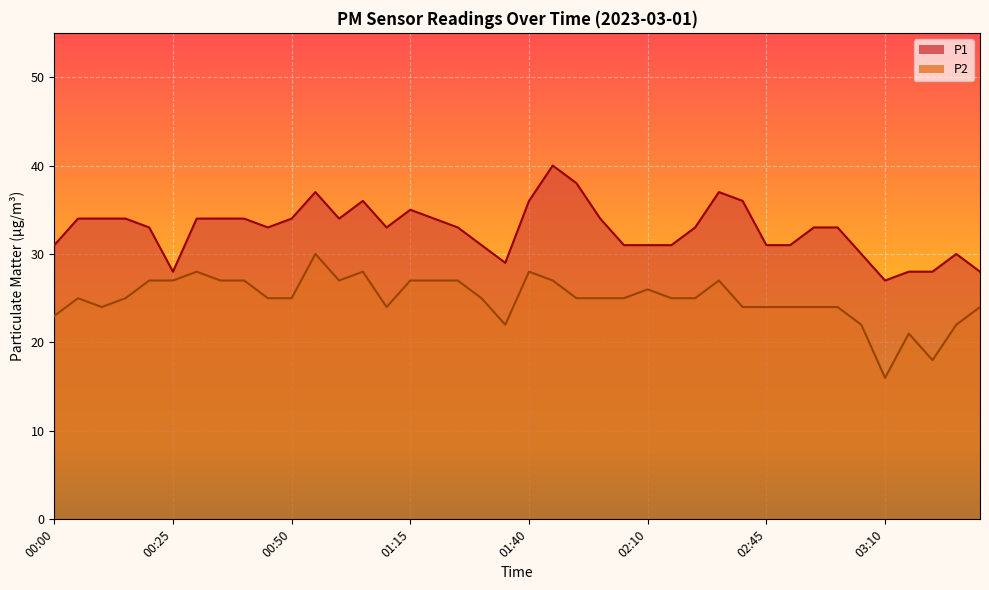

Is the value of P2 at 00:40 greater than the value of P1 at 03:00?

No